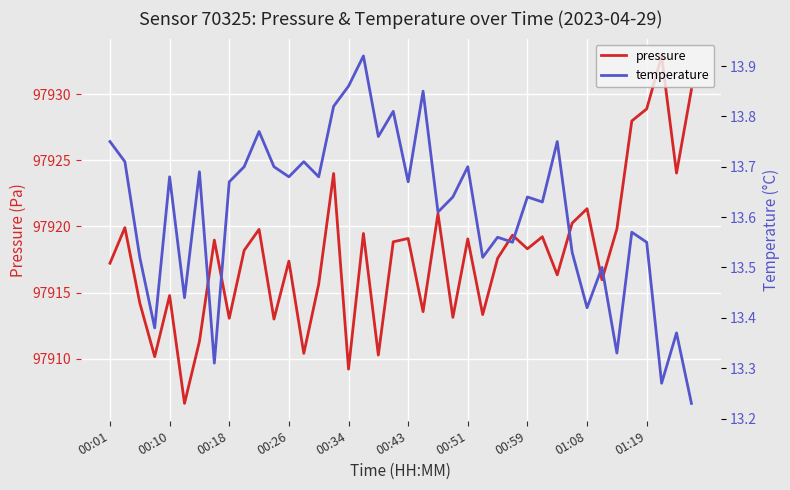

The value of pressure at 00:26 is 51560.3. True or false?

False